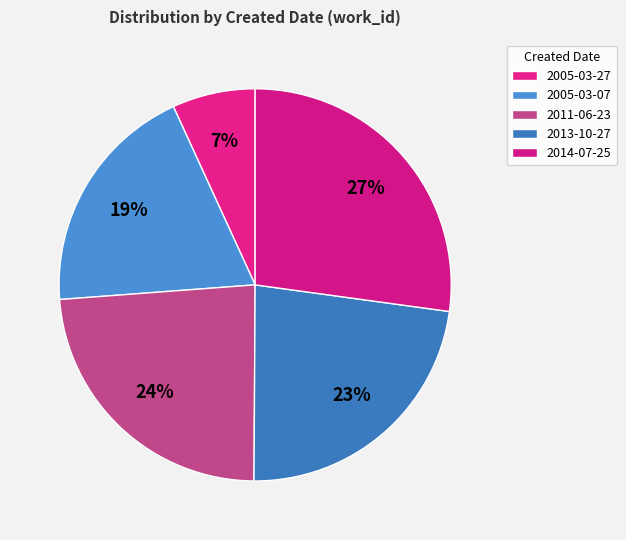

Approximately how many times larger is the value at 2005-03-27 compared to 2014-07-25?

0.3